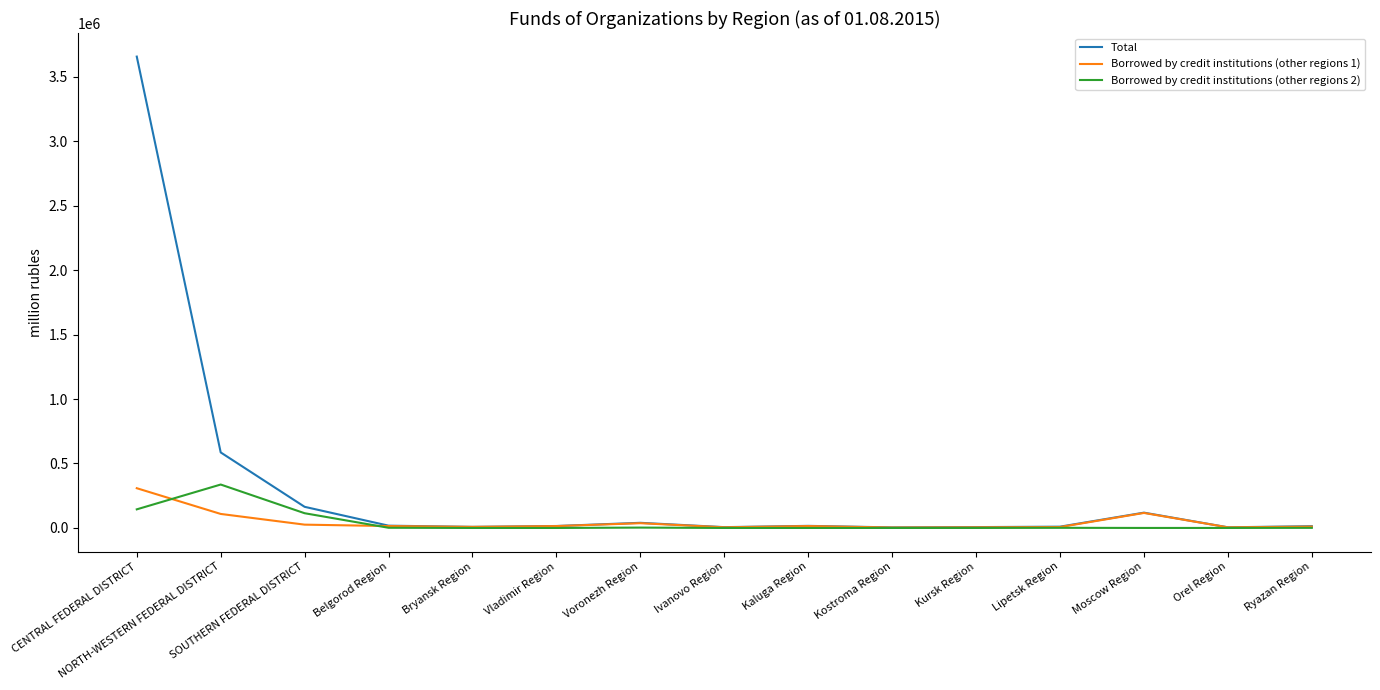

What are all the series names shown in the legend?

Total, Borrowed by credit institutions (other regions 1), Borrowed by credit institutions (other regions 2)